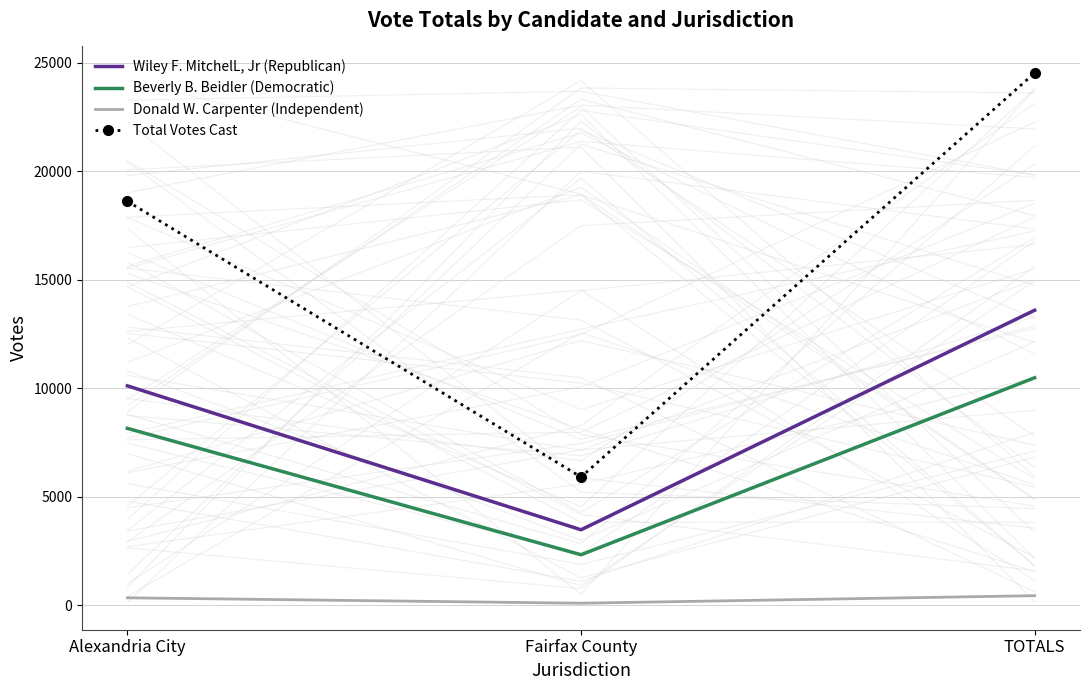

True or false: Total Votes Cast has a value of 9087 at TOTALS.

False